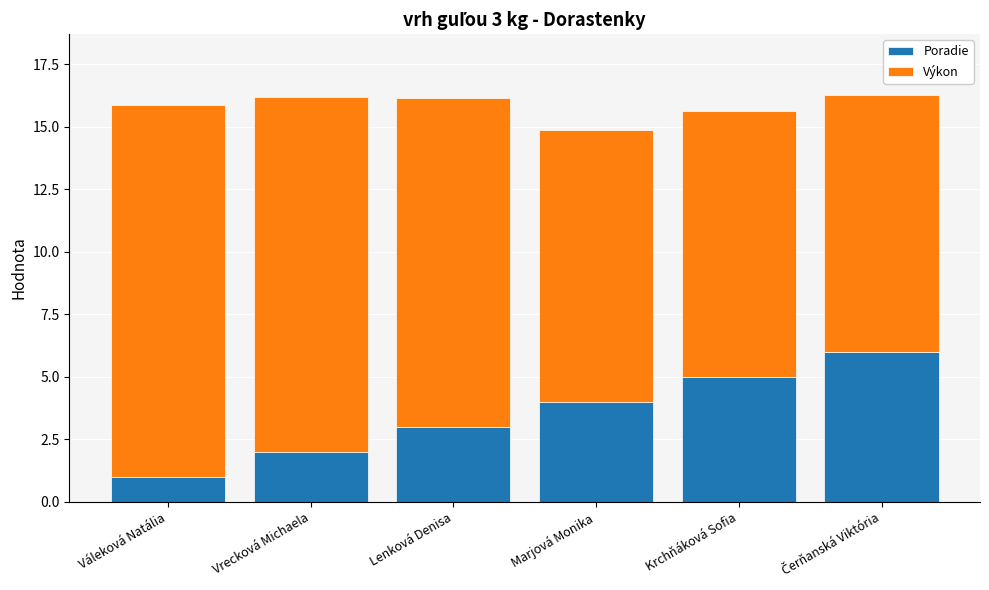

What is the sum of all Poradie values?

21.0